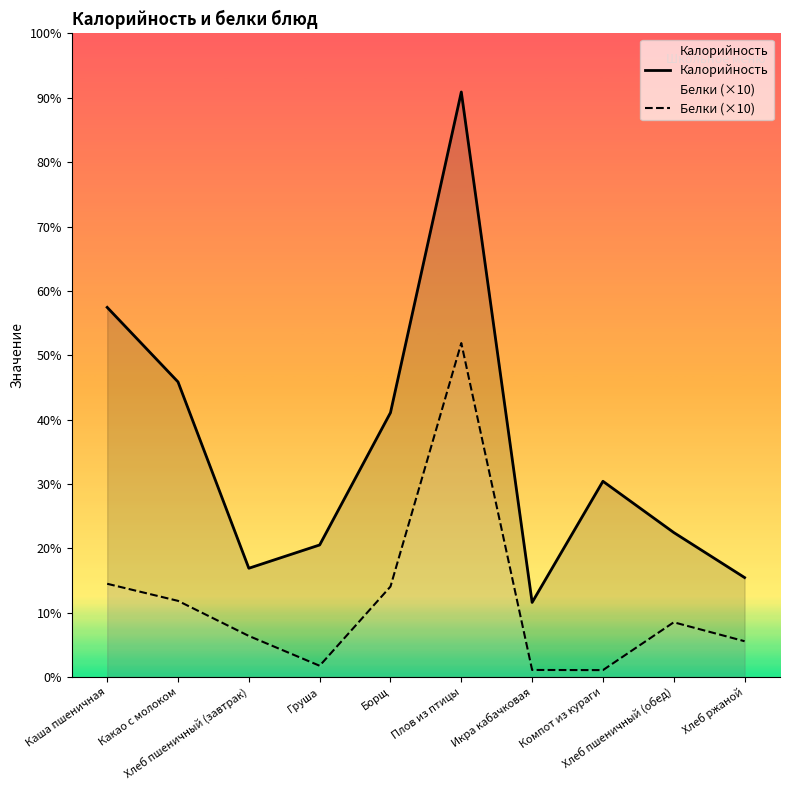

What is the label of the 7th point from the right?

Груша